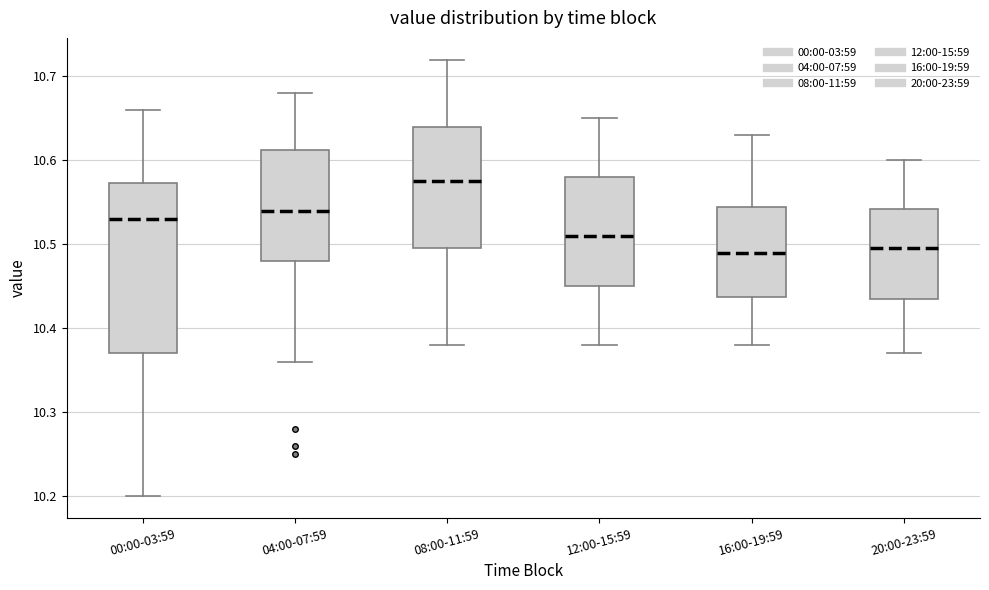

Reading left to right, transcribe this box plot: for each box, give where its median line is, the range the box spans, and where its two whiskers end, as read against the y-axis. The values are not printed on the chart, so give them approximately, as read against the axis.

00:00-03:59: median 10.53, box 10.37 to 10.57, whiskers 10.20 to 10.66
04:00-07:59: median 10.54, box 10.48 to 10.61, whiskers 10.36 to 10.68
08:00-11:59: median 10.58, box 10.50 to 10.64, whiskers 10.38 to 10.72
12:00-15:59: median 10.51, box 10.45 to 10.58, whiskers 10.38 to 10.65
16:00-19:59: median 10.49, box 10.44 to 10.55, whiskers 10.38 to 10.63
20:00-23:59: median 10.50, box 10.44 to 10.54, whiskers 10.37 to 10.60